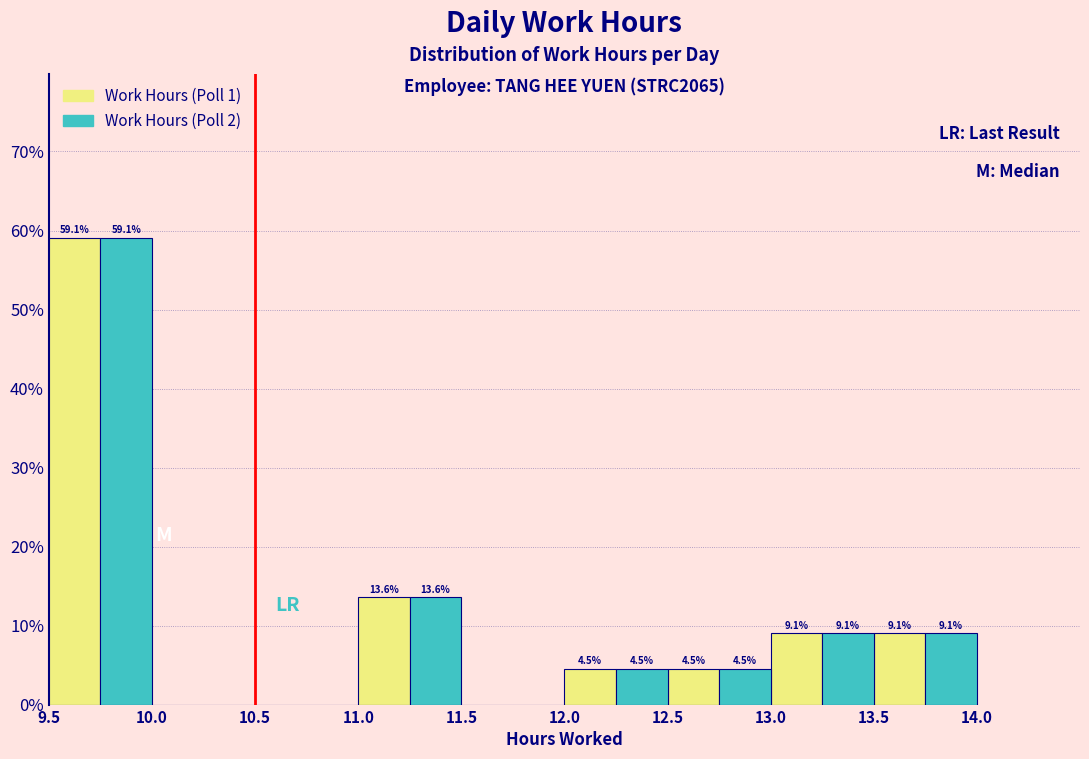

In the Work Hours (Poll 2) series, which range on the x-axis has the tallest bar?

9.5 to 10.0